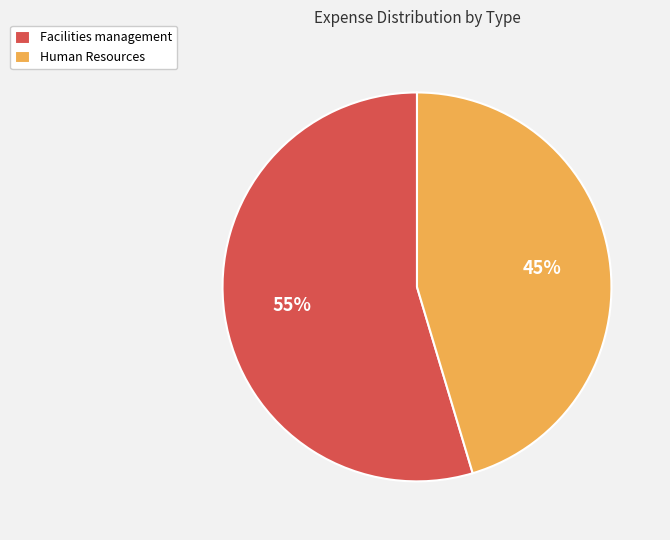

Which has a higher value, Facilities management or Human Resources?

Facilities management